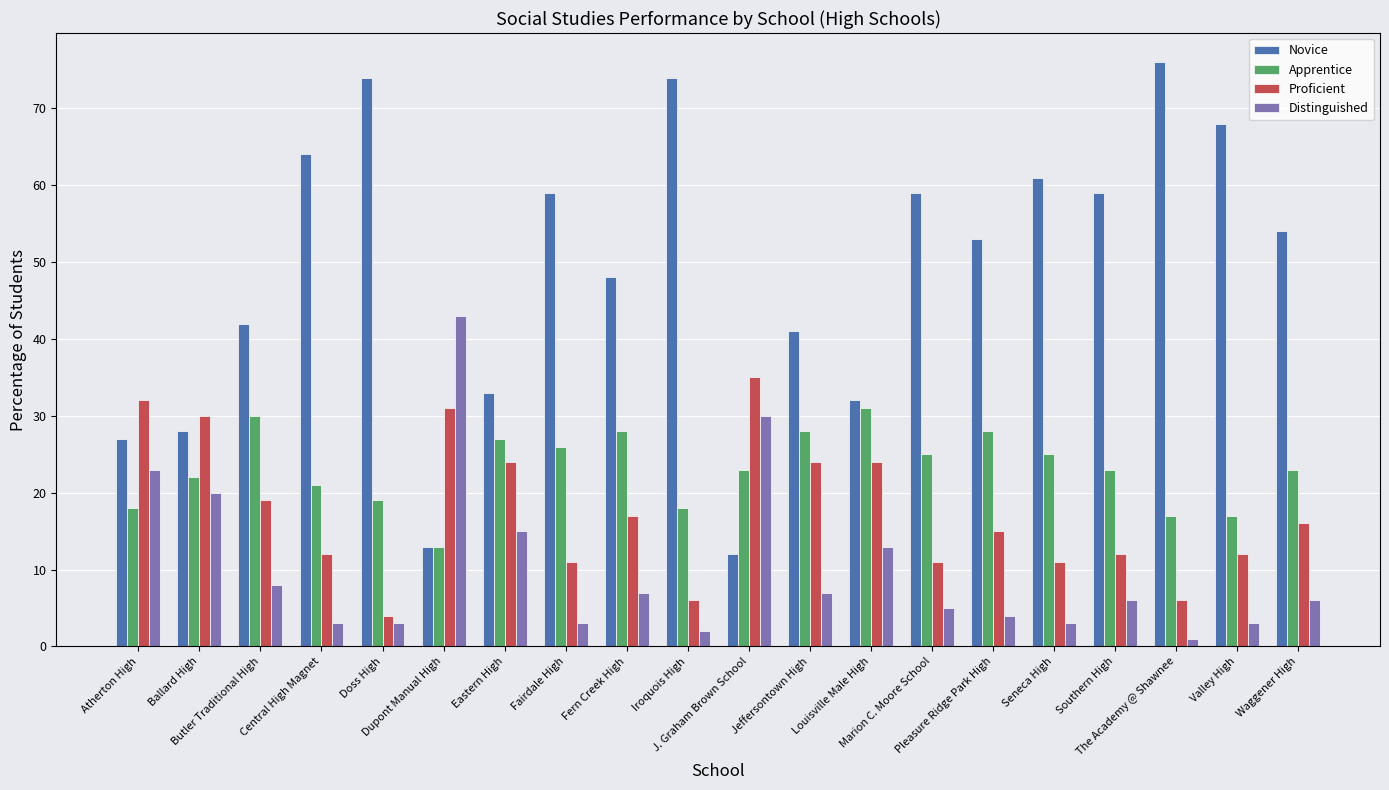

Reading left to right, what are all the values shown in this chart?

Novice: Atherton High=27	Ballard High=28	Butler Traditional High=42	Central High Magnet=64	Doss High=74	Dupont Manual High=13	Eastern High=33	Fairdale High=59	Fern Creek High=48	Iroquois High=74	J. Graham Brown School=12	Jeffersontown High=41	Louisville Male High=32	Marion C. Moore School=59	Pleasure Ridge Park High=53	Seneca High=61	Southern High=59	The Academy @ Shawnee=76	Valley High=68	Waggener High=54
Apprentice: Atherton High=18	Ballard High=22	Butler Traditional High=30	Central High Magnet=21	Doss High=19	Dupont Manual High=13	Eastern High=27	Fairdale High=26	Fern Creek High=28	Iroquois High=18	J. Graham Brown School=23	Jeffersontown High=28	Louisville Male High=31	Marion C. Moore School=25	Pleasure Ridge Park High=28	Seneca High=25	Southern High=23	The Academy @ Shawnee=17	Valley High=17	Waggener High=23
Proficient: Atherton High=32	Ballard High=30	Butler Traditional High=19	Central High Magnet=12	Doss High=4	Dupont Manual High=31	Eastern High=24	Fairdale High=11	Fern Creek High=17	Iroquois High=6	J. Graham Brown School=35	Jeffersontown High=24	Louisville Male High=24	Marion C. Moore School=11	Pleasure Ridge Park High=15	Seneca High=11	Southern High=12	The Academy @ Shawnee=6	Valley High=12	Waggener High=16
Distinguished: Atherton High=23	Ballard High=20	Butler Traditional High=8	Central High Magnet=3	Doss High=3	Dupont Manual High=43	Eastern High=15	Fairdale High=3	Fern Creek High=7	Iroquois High=2	J. Graham Brown School=30	Jeffersontown High=7	Louisville Male High=13	Marion C. Moore School=5	Pleasure Ridge Park High=4	Seneca High=3	Southern High=6	The Academy @ Shawnee=1	Valley High=3	Waggener High=6